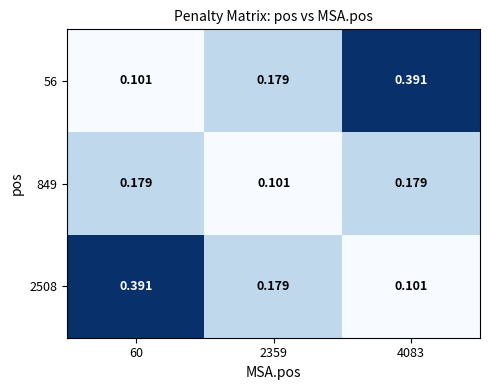

Is the value of 2508 at 4083 greater than the value of 56 at 4083?

No